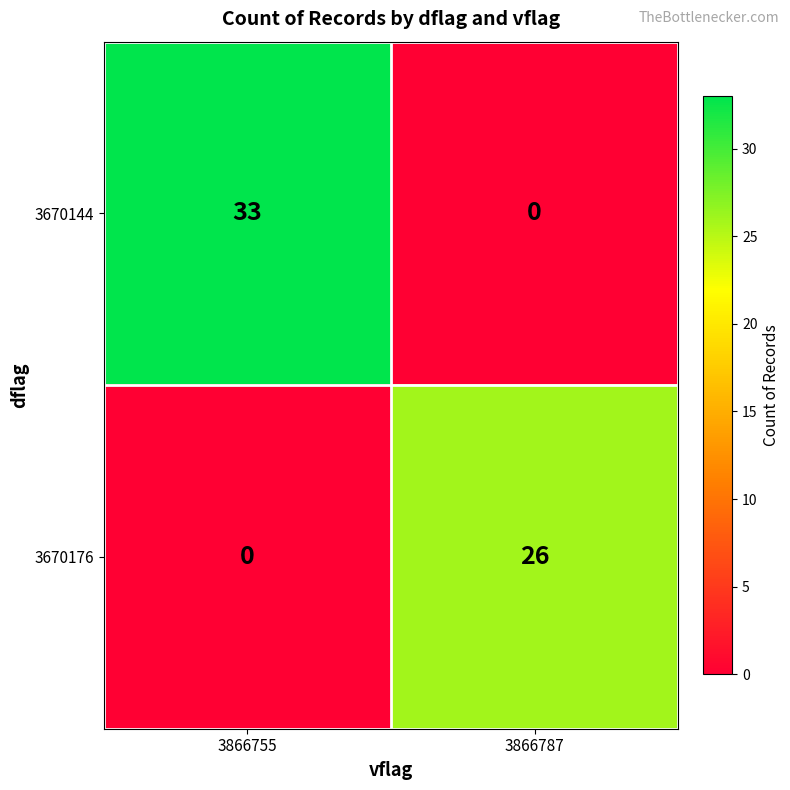

Rank the series at 3866755 from highest to lowest value.

3670144, 3670176